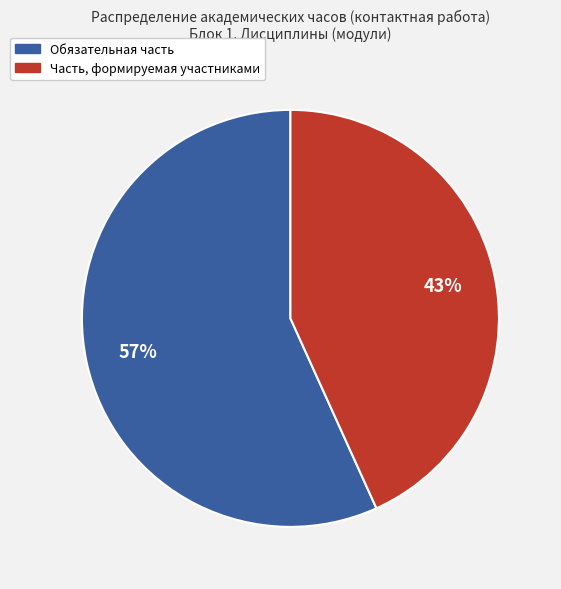

How many segments does this pie chart have?

2